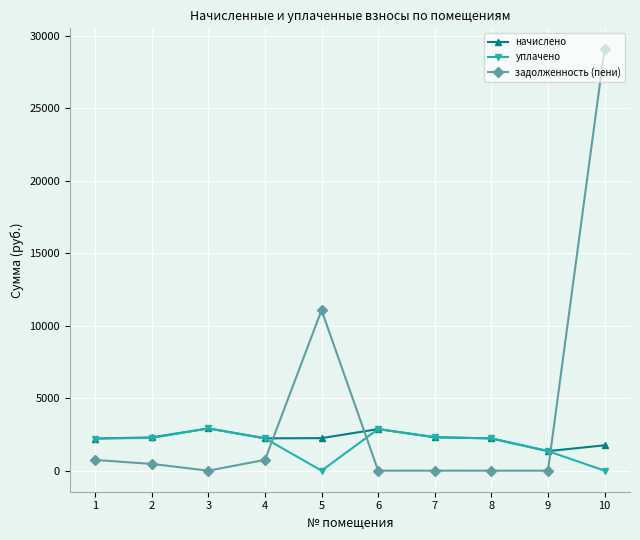

Between which two adjacent categories do задолженность (пени) and уплачено first intersect?

4 and 5